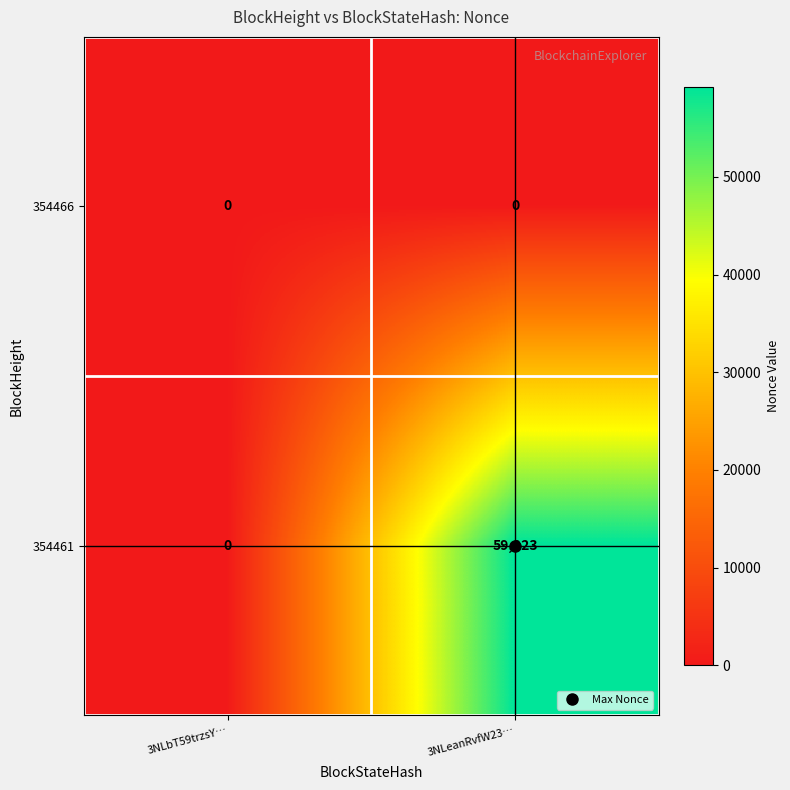

List the series in order of their overall mean, lowest first.

354466, 354461